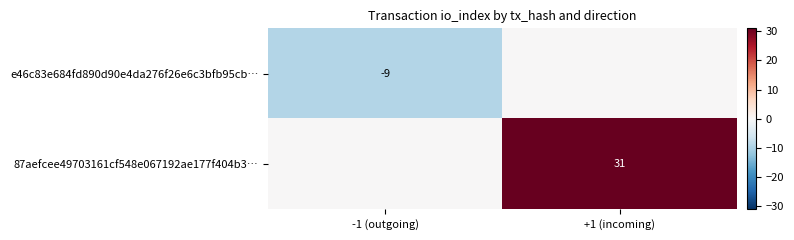

List the series in order of their overall mean, lowest first.

e46c83e684fd890d90e4da276f26e6c3bfb95cb…, 87aefcee49703161cf548e067192ae177f404b3…